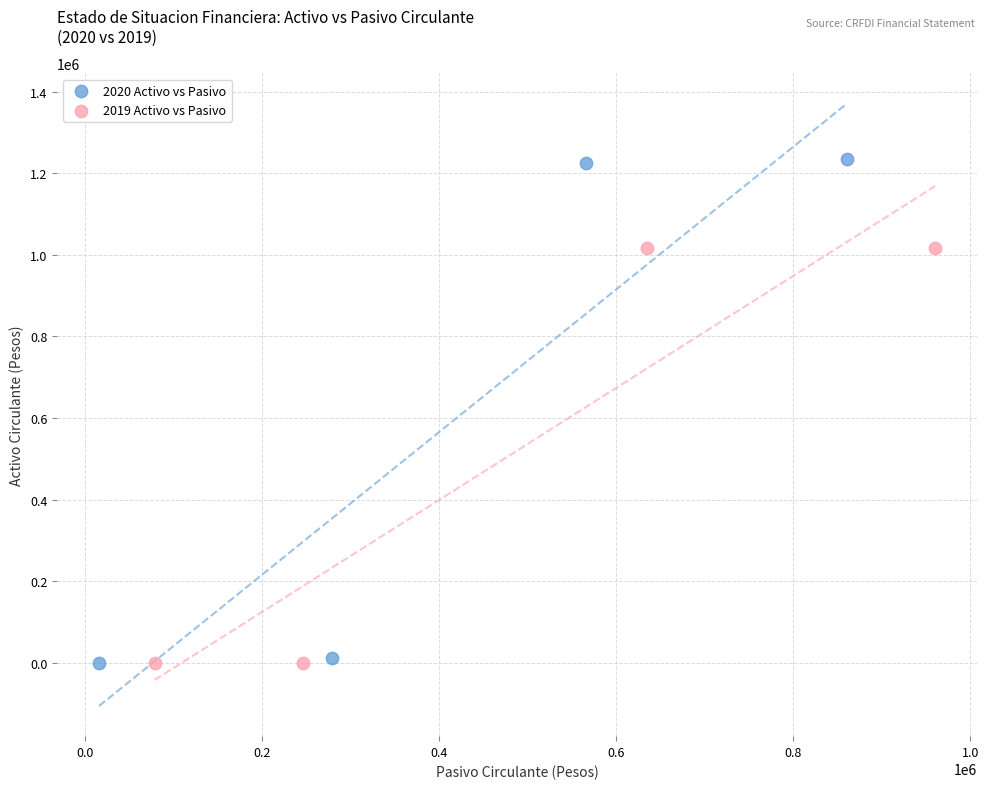

Which series has the widest spread of Y values?

2020 Activo vs Pasivo